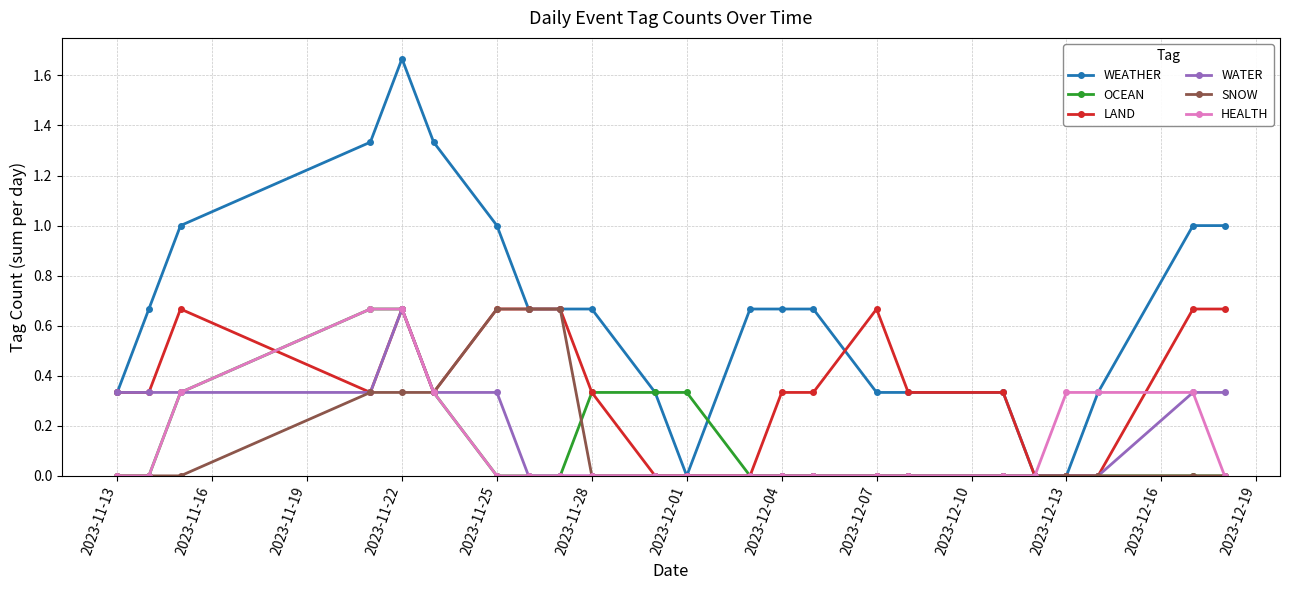

What are all the series names shown in the legend?

WEATHER, OCEAN, LAND, WATER, SNOW, HEALTH